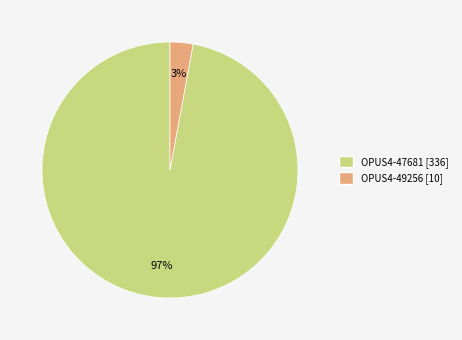

To the nearest percent, what is the difference between the OPUS4-49256 and OPUS4-47681 slice percentages?

94%